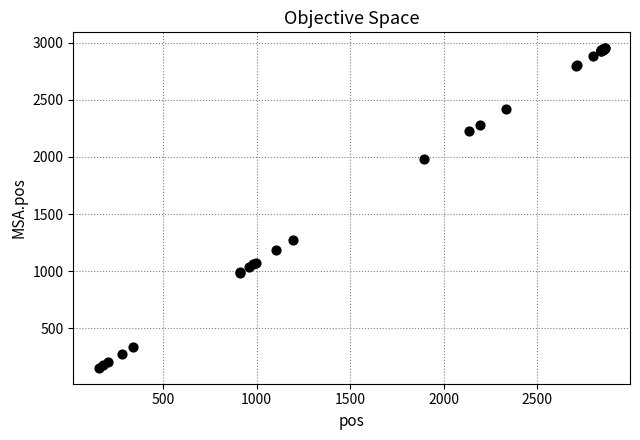

What Y value in the scatter plot is closest to 1553?

1274